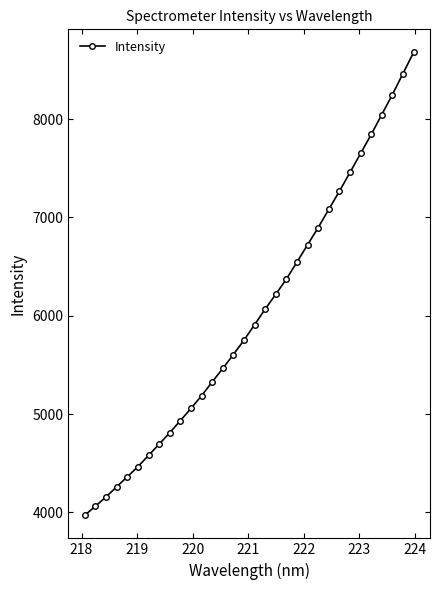

What is the sum of all values?

192174.0